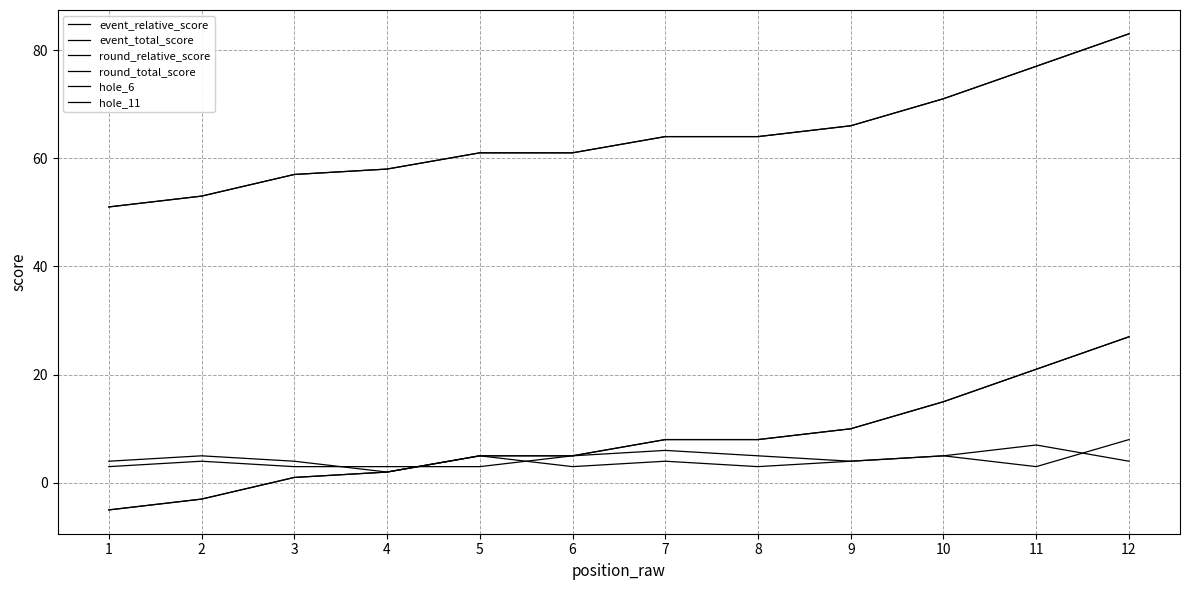

Does the chart have visible grid lines?

Yes